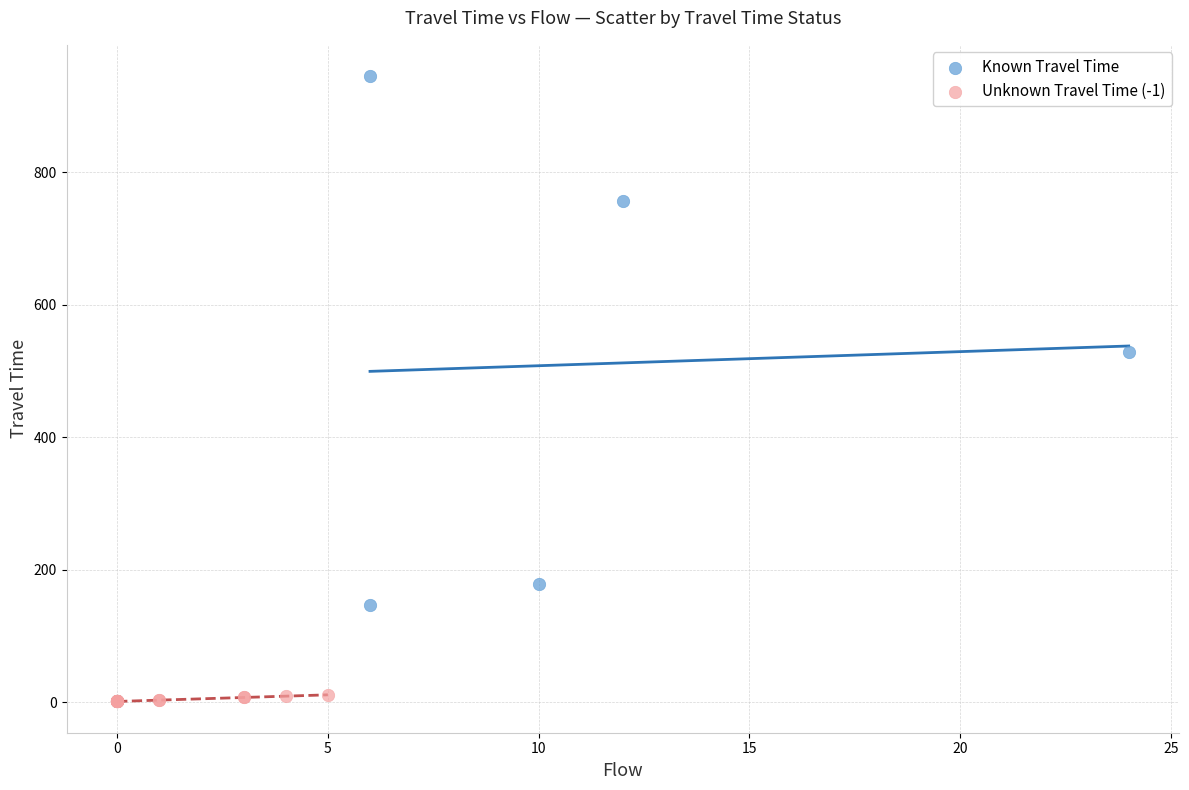

Which series contains the lowest Y value?

Unknown Travel Time (-1)